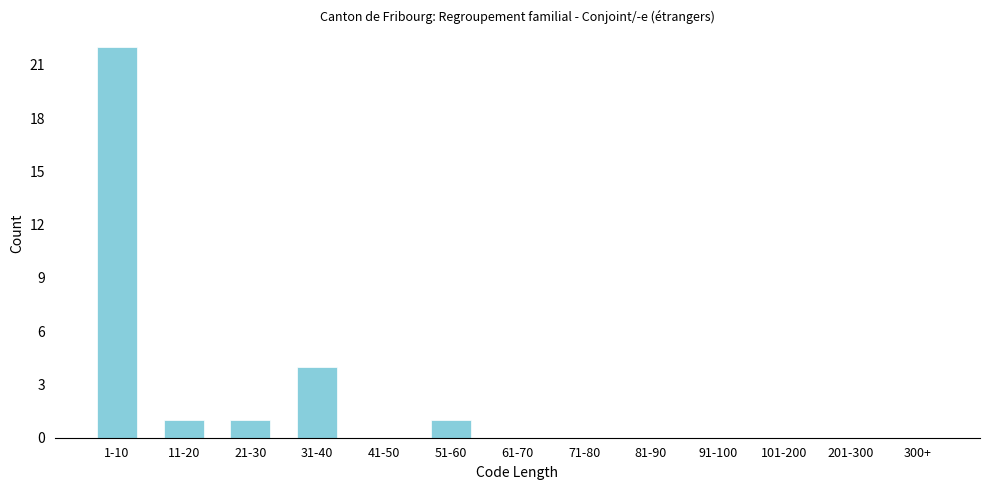

Reading right to left, extract all data points from this chart.

300+=0	201-300=0	101-200=0	91-100=0	81-90=0	71-80=0	61-70=0	51-60=1	41-50=0	31-40=4	21-30=1	11-20=1	1-10=22